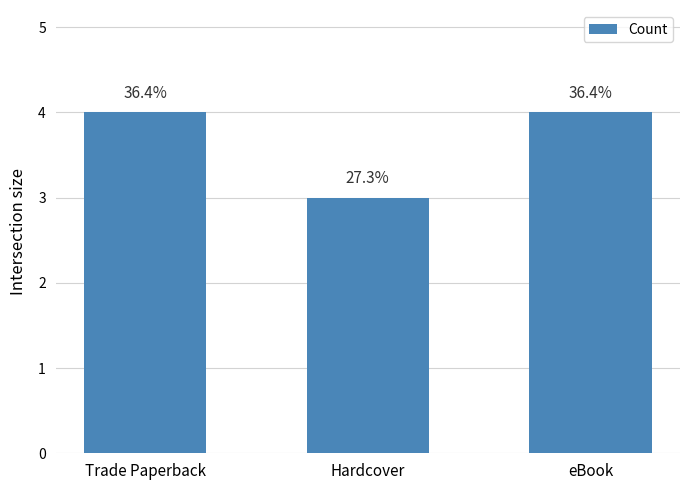

What is the label of the 1st bar from the right?

eBook